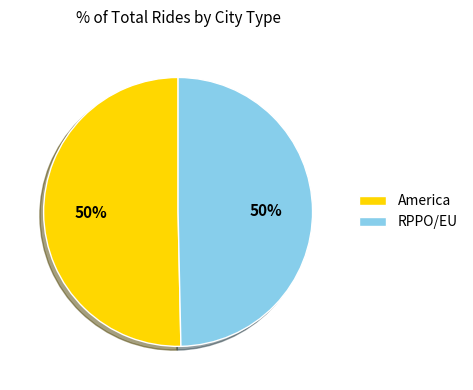

Is the sum of America and RPPO/EU greater than half?

Yes